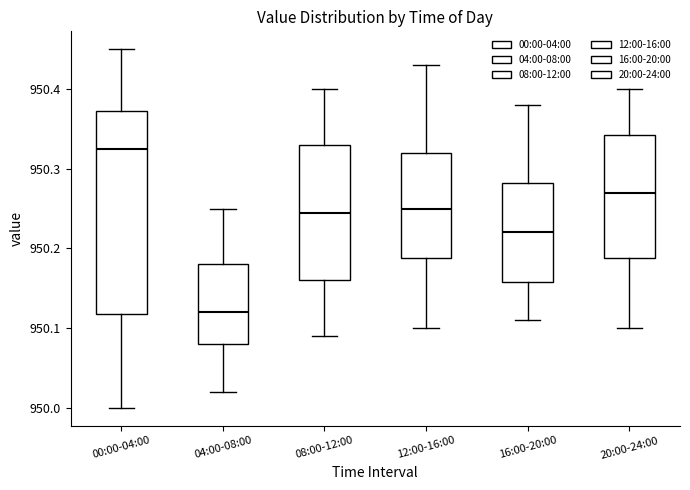

Reading left to right, transcribe this box plot: for each box, give where its median line is, the range the box spans, and where its two whiskers end, as read against the y-axis. The values are not printed on the chart, so give them approximately, as read against the axis.

00:00-04:00: median 950.33, box 950.12 to 950.37, whiskers 950.00 to 950.45
04:00-08:00: median 950.12, box 950.08 to 950.18, whiskers 950.02 to 950.25
08:00-12:00: median 950.25, box 950.16 to 950.33, whiskers 950.09 to 950.40
12:00-16:00: median 950.25, box 950.19 to 950.32, whiskers 950.10 to 950.43
16:00-20:00: median 950.22, box 950.16 to 950.28, whiskers 950.11 to 950.38
20:00-24:00: median 950.27, box 950.19 to 950.34, whiskers 950.10 to 950.40